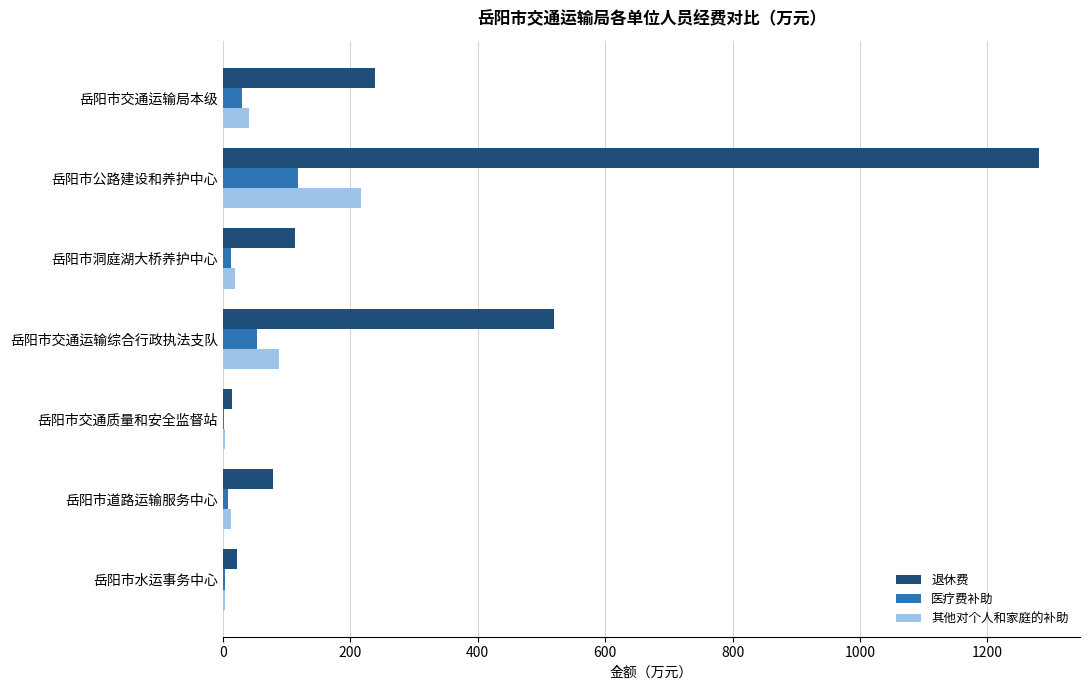

Is the value of 医疗费补助 at 岳阳市洞庭湖大桥养护中心 greater than the value of 退休费 at 岳阳市洞庭湖大桥养护中心?

No